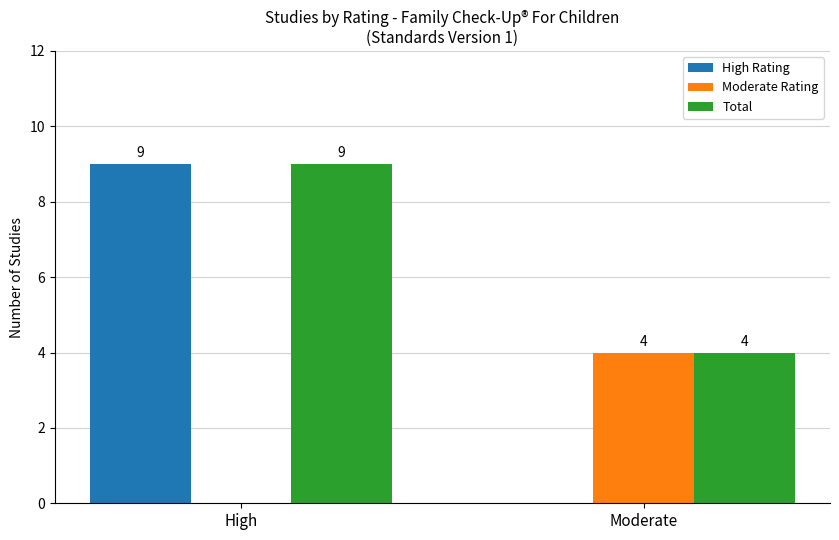

What is the sum of the High Rating values at High and Moderate?

9